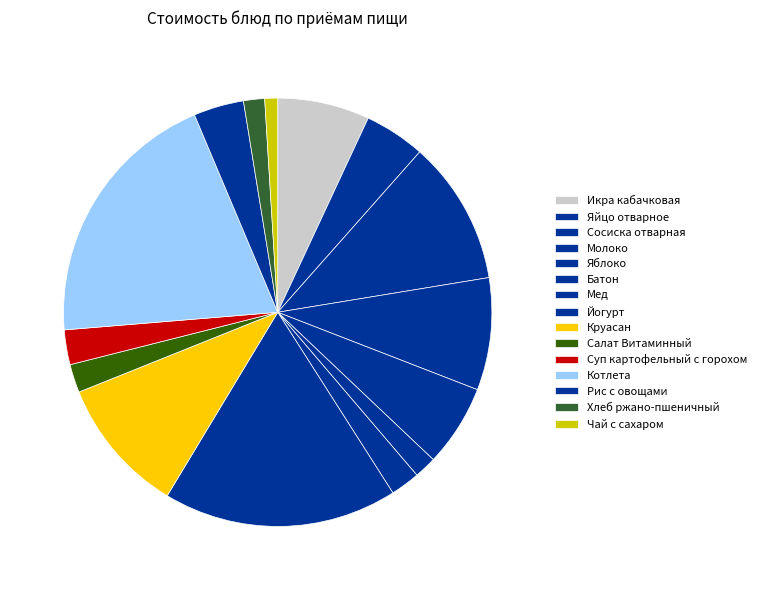

How many segments does this pie chart have?

15